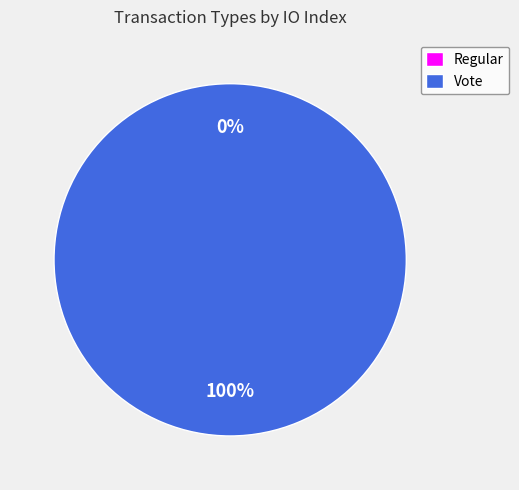

How many segments does this pie chart have?

2